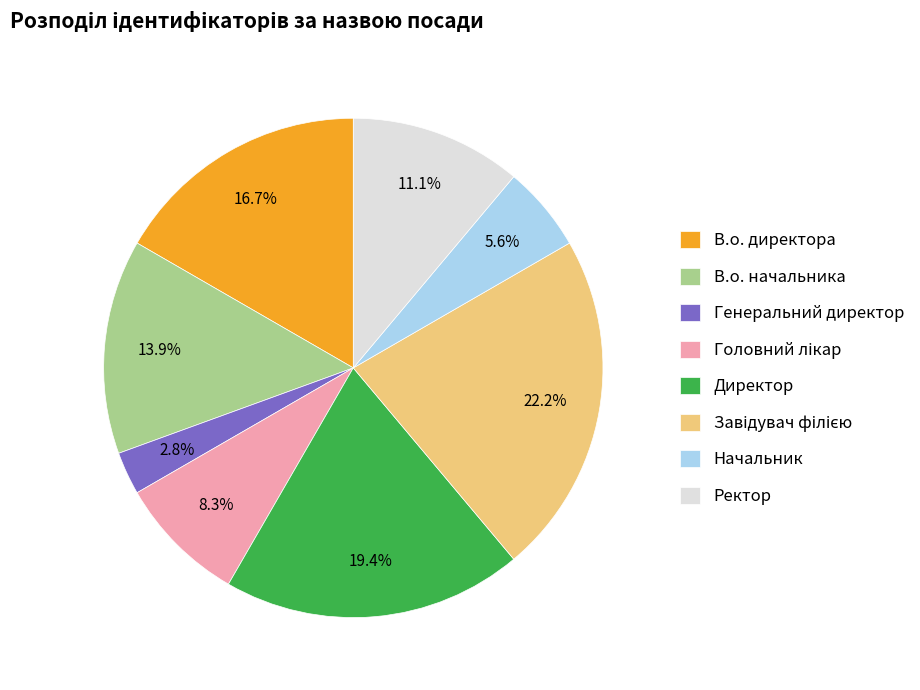

Is there a majority slice in this chart?

No